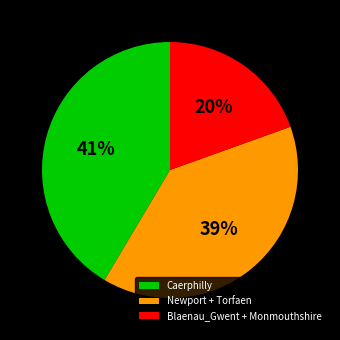

To the nearest percent, what is the difference between the Caerphilly and Newport + Torfaen slice percentages?

2%